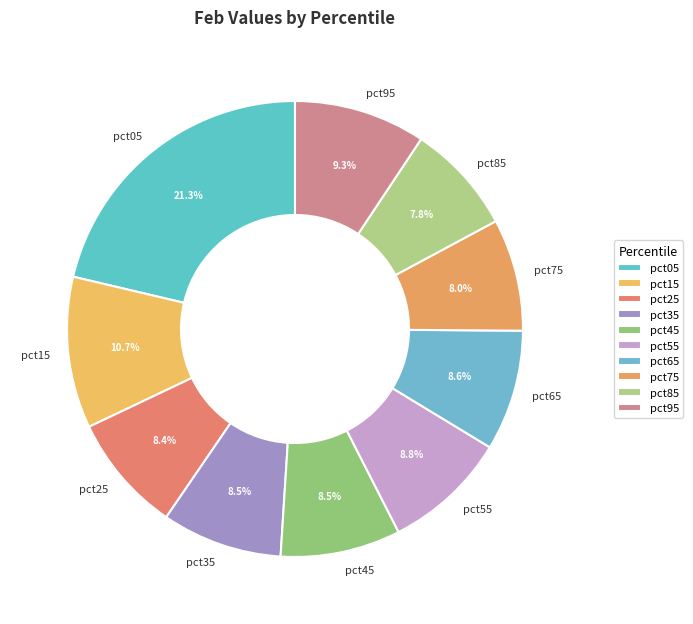

What is the largest slice in the pie chart?

pct05